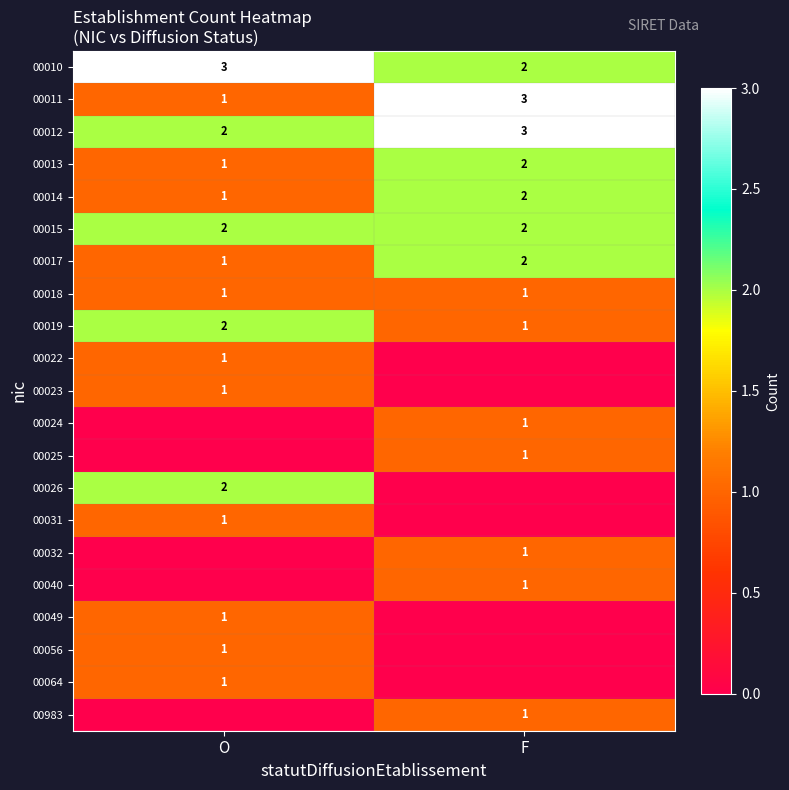

The value of 00983 at F is 1. True or false?

True